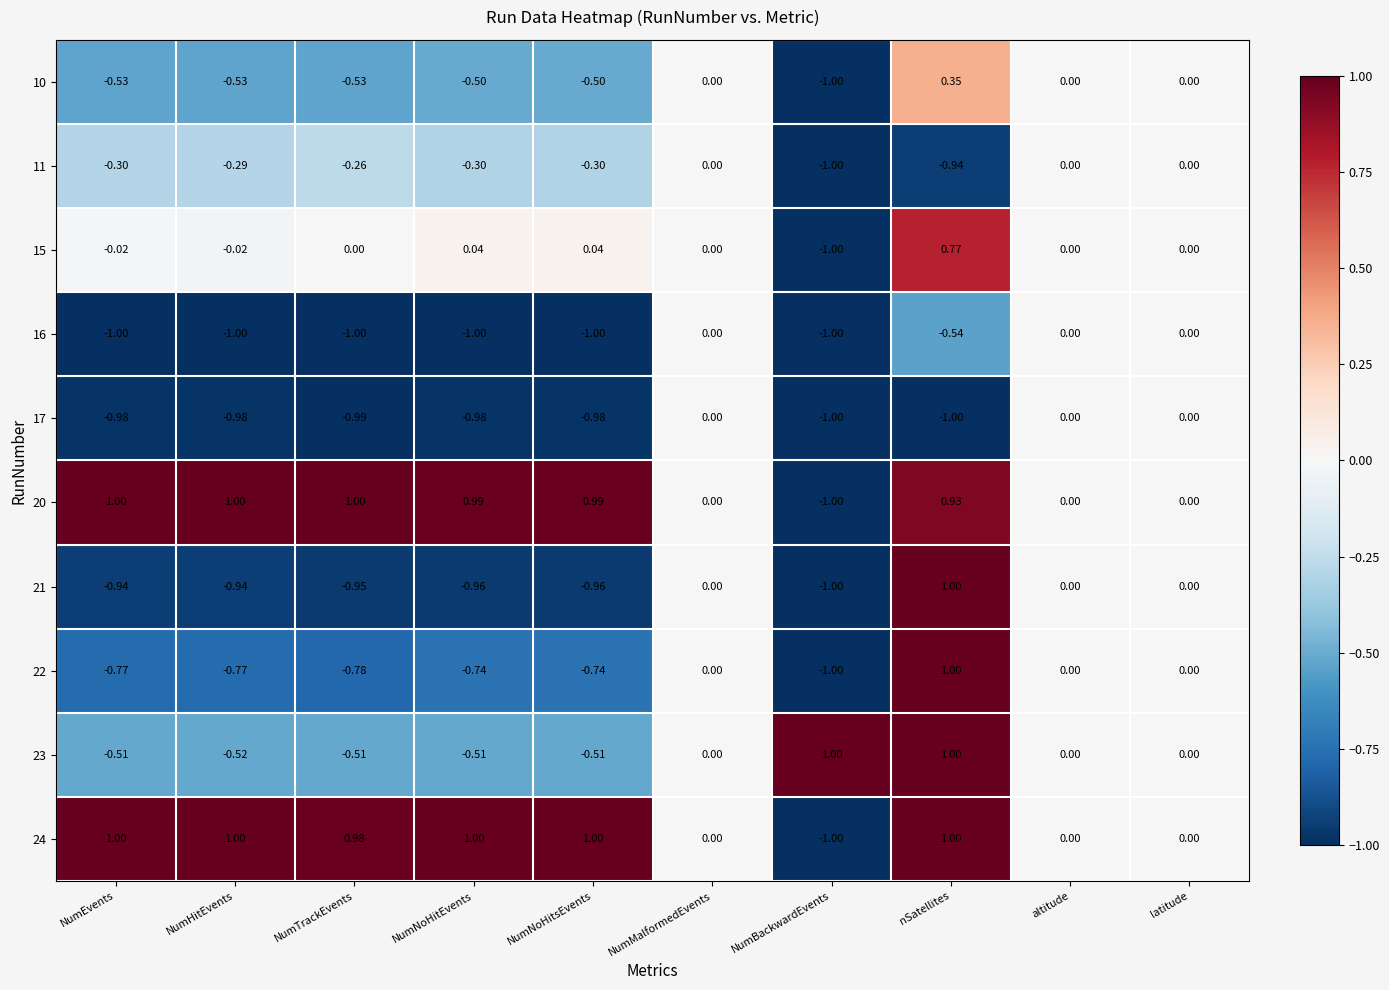

How many negative values does the 23 series have?

5